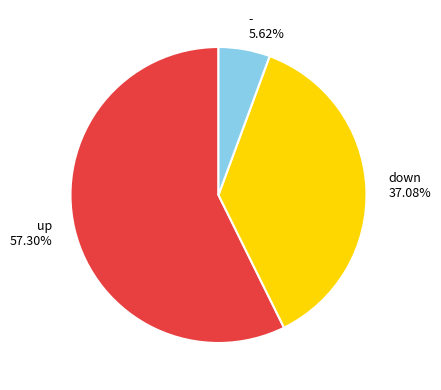

To the nearest percent, what is the average slice percentage?

33%